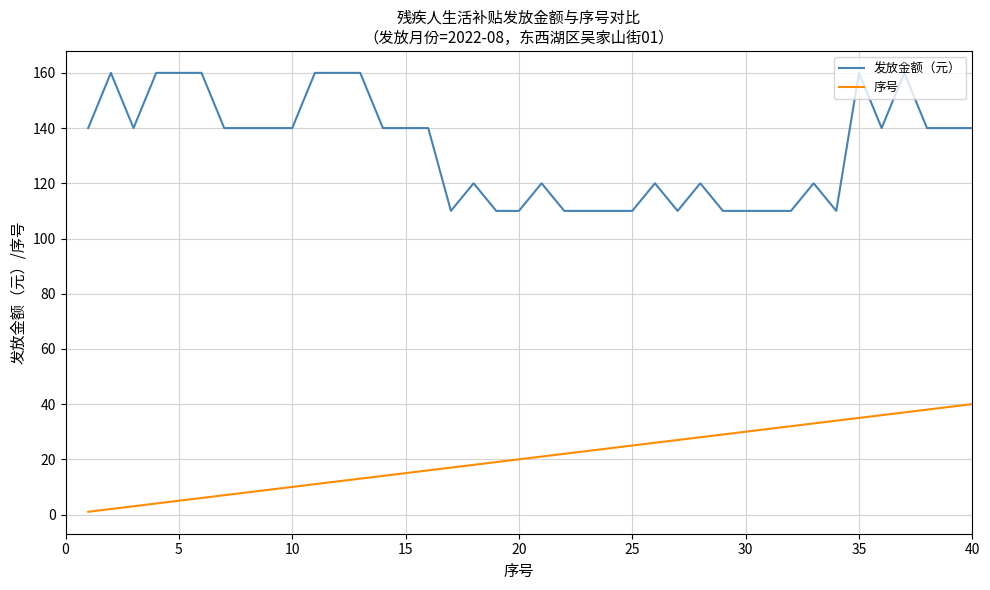

True or false: 序号 and 发放金额（元） cross at least once.

False